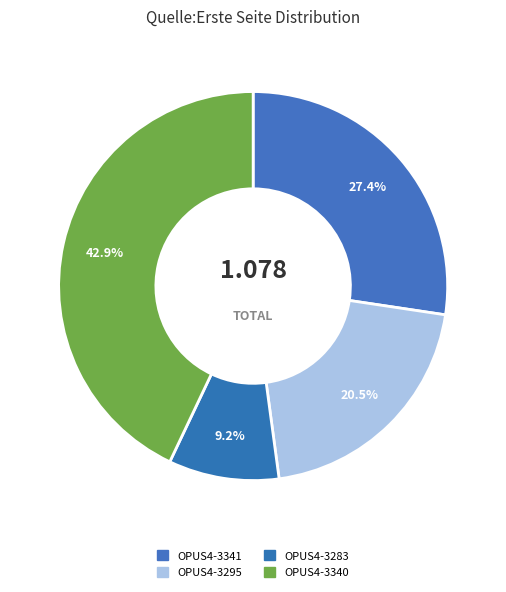

Count the number of slices in the pie.

4